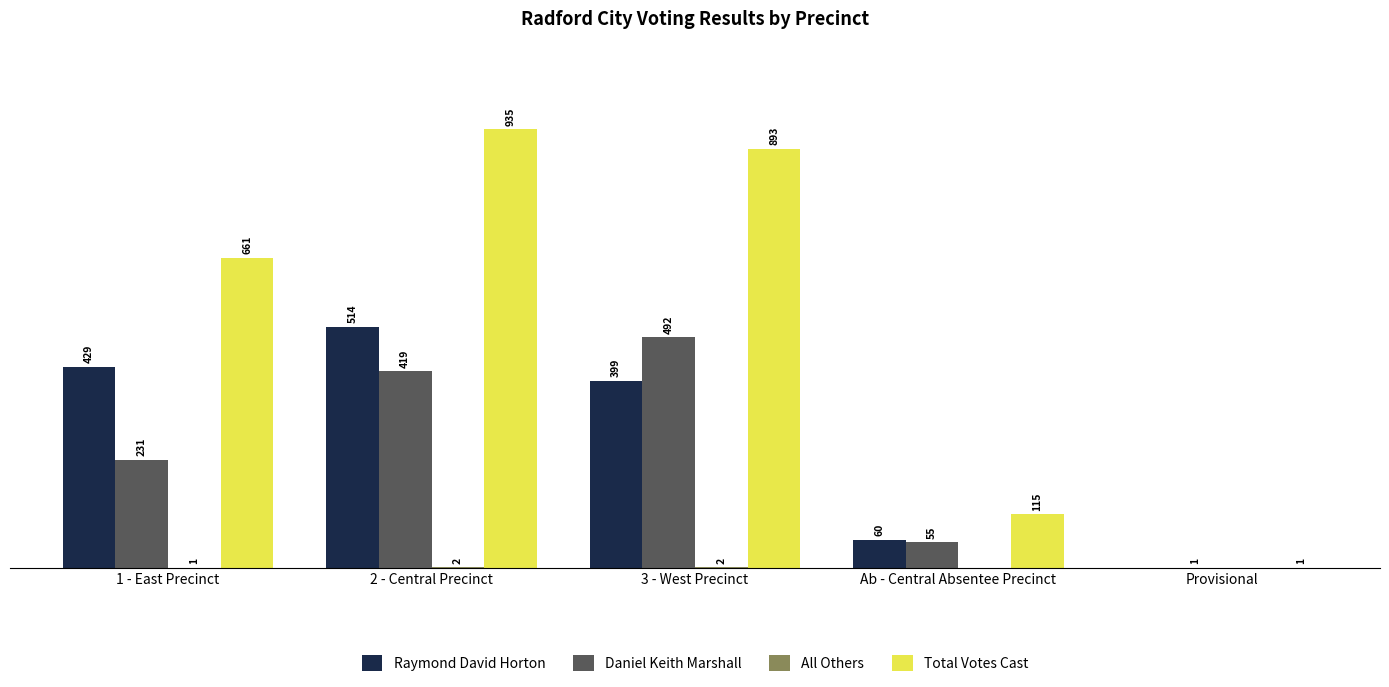

Between 1 - East Precinct and 2 - Central Precinct, which series saw the biggest shift?

Total Votes Cast